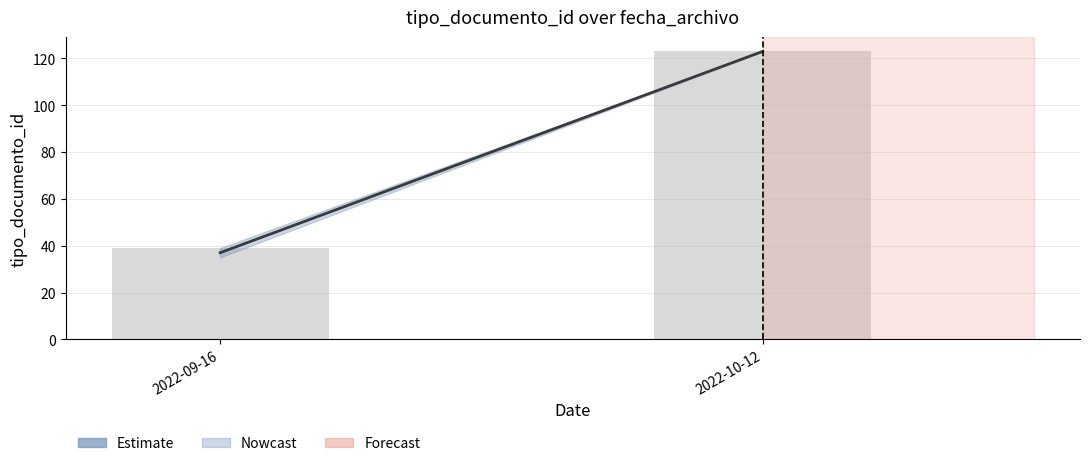

True or false: the data shows 123 at 2022-10-12.

True